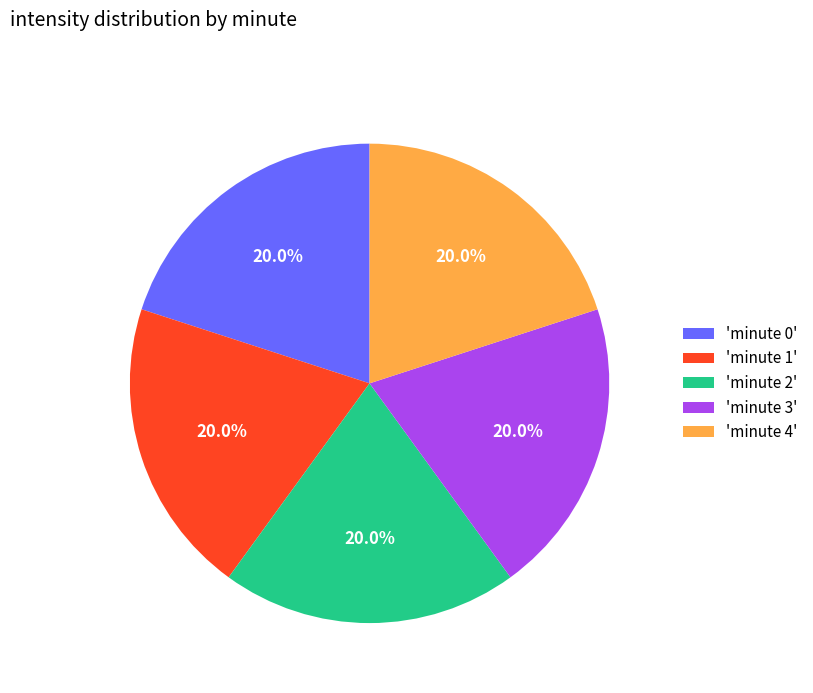

Does any single category account for the majority?

No